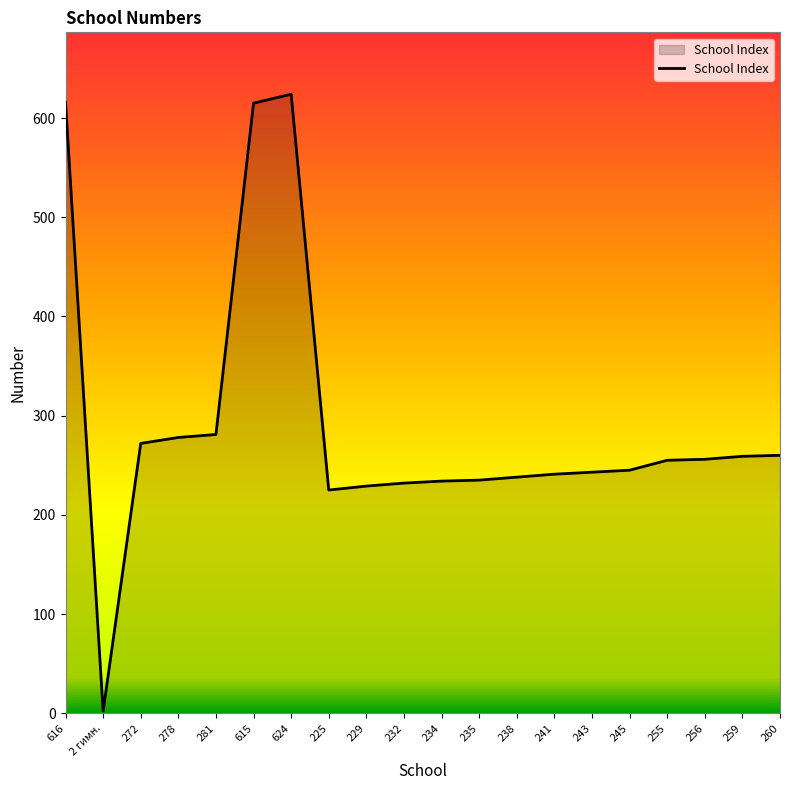

Is it true that the value at 232 is 232?

True